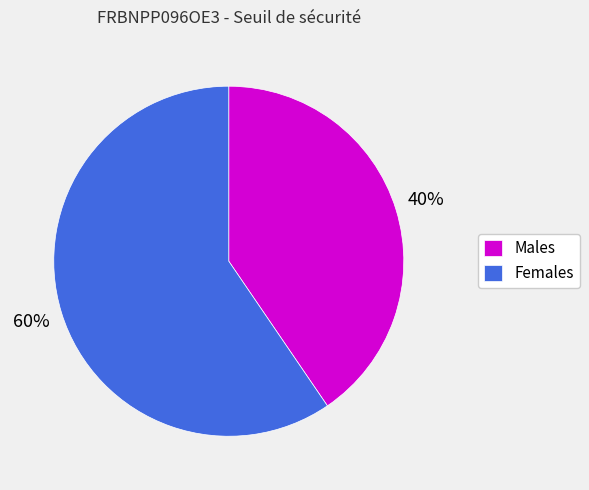

Does any single category account for the majority?

Yes